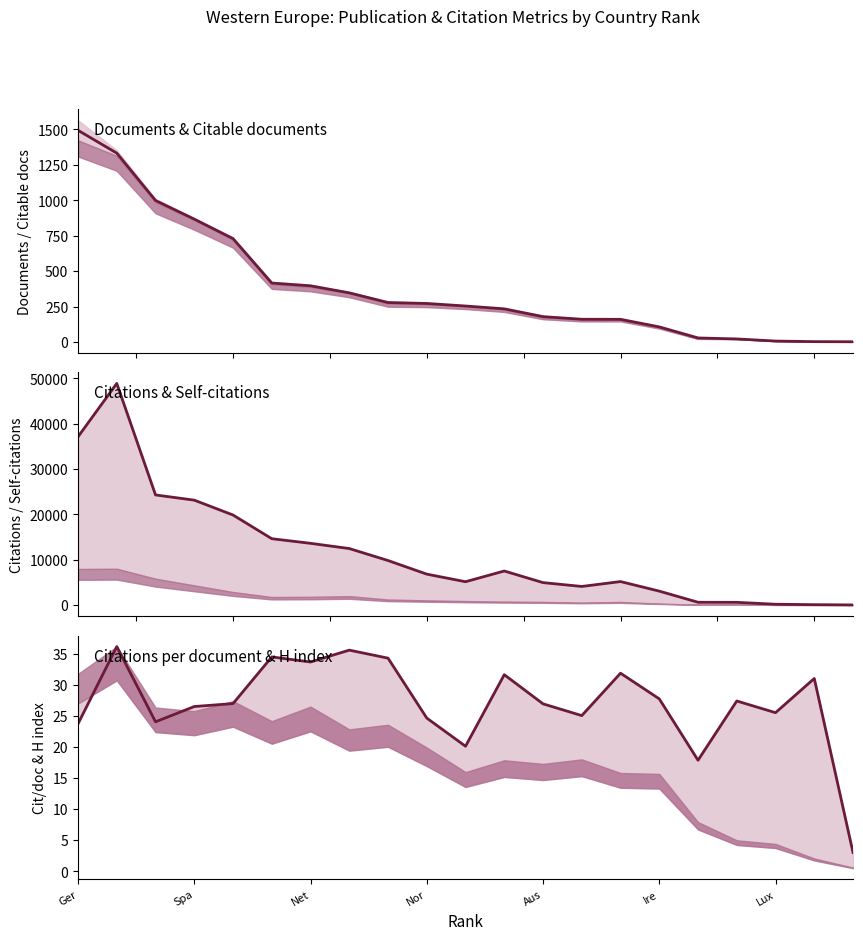

True or false: Documents and Citations per document intersect in this chart.

True